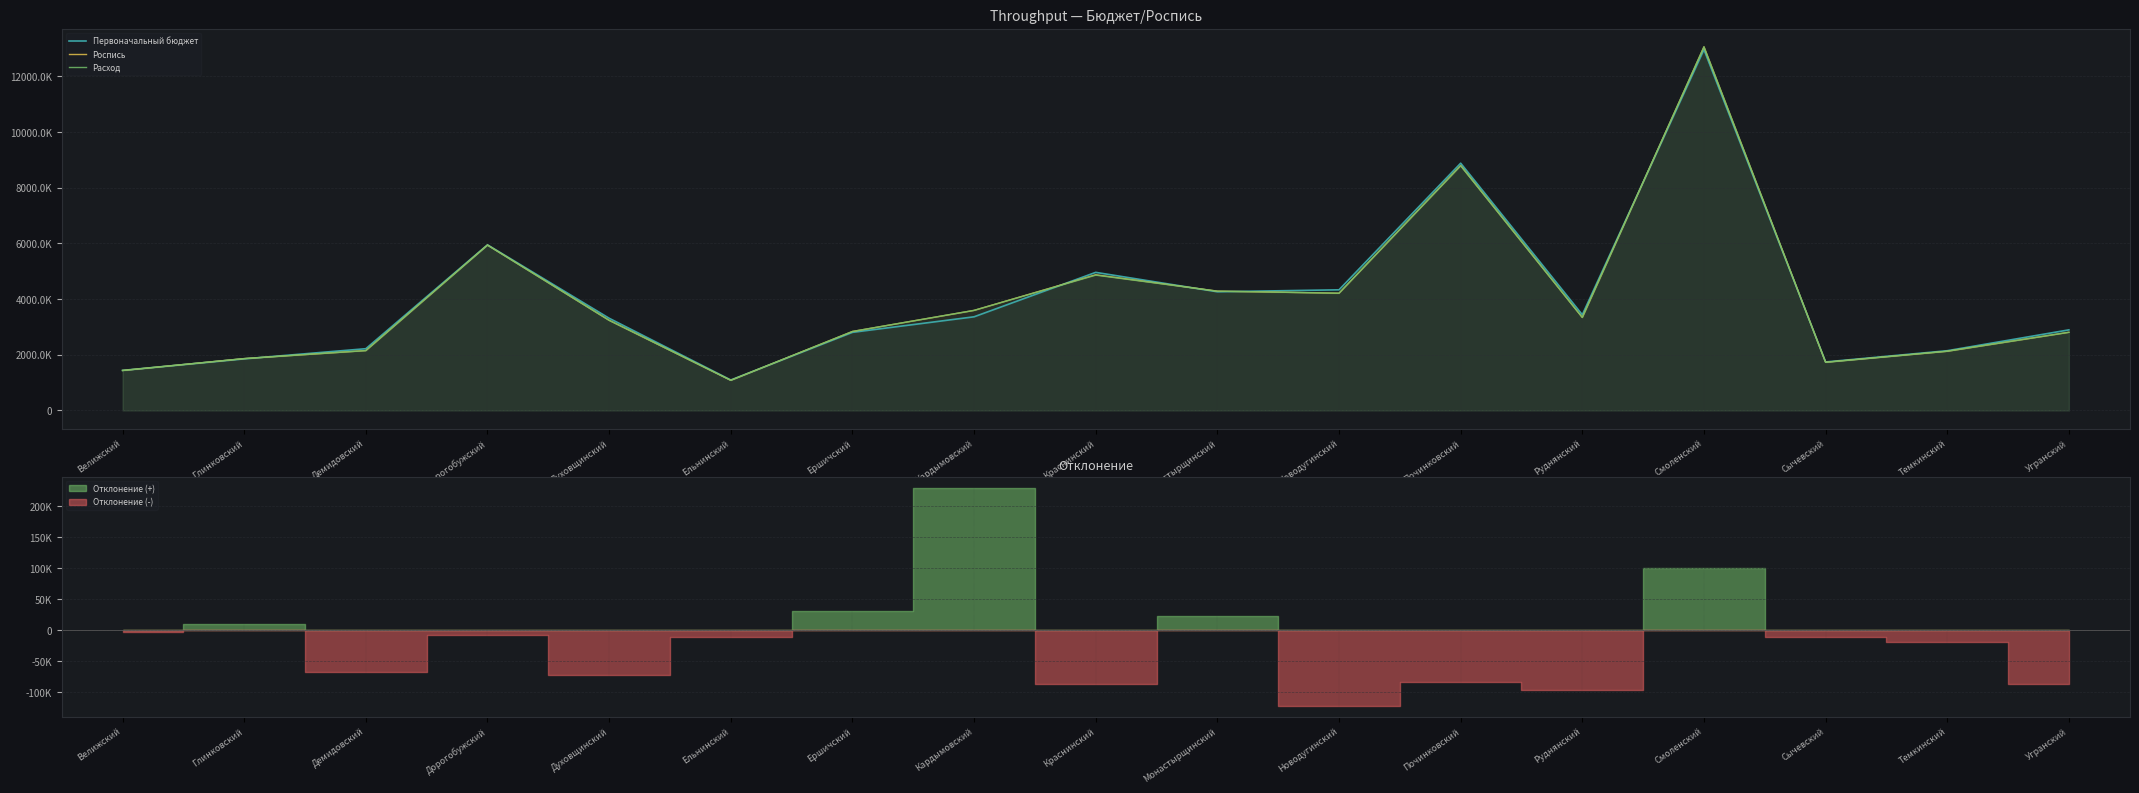

What is the difference between the second highest and minimum values in the Расход series?

7703999.4